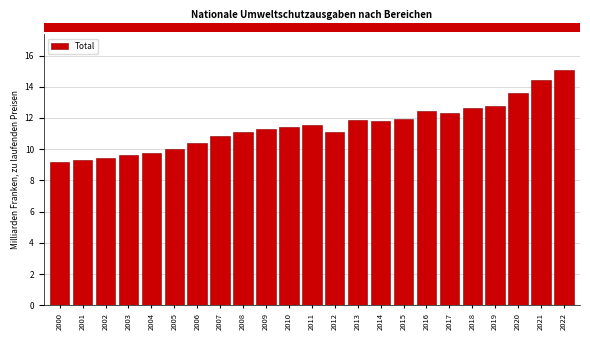

The value at 2011 is 11.5. True or false?

True